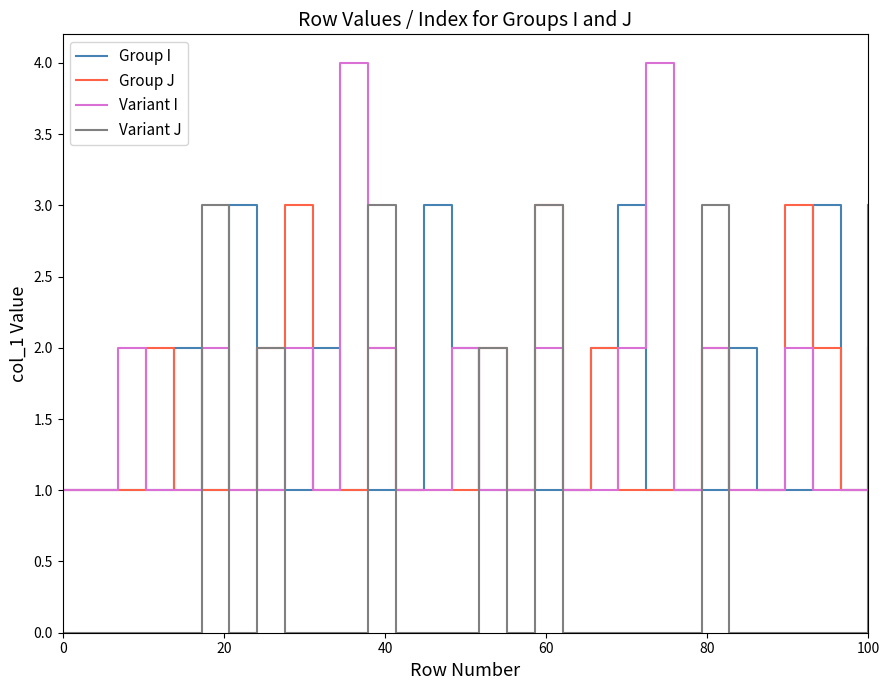

What is the greatest value displayed?

4